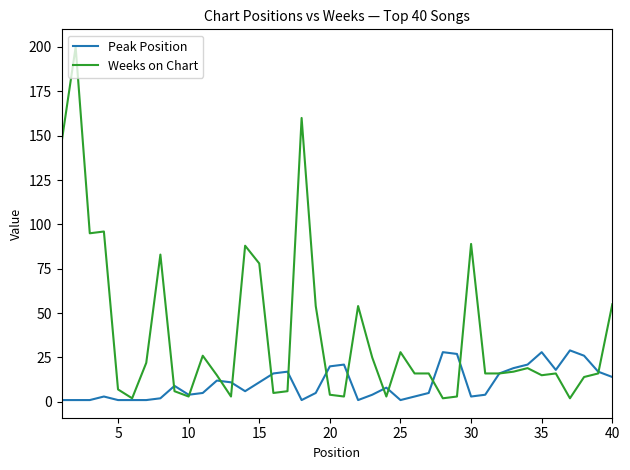

Which series has the largest range (max minus min)?

Weeks on Chart